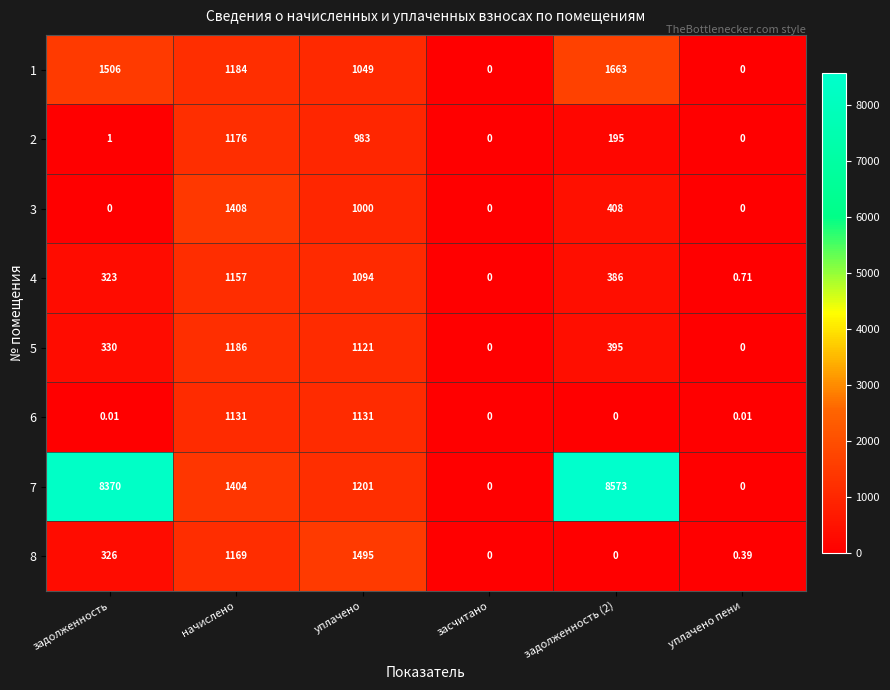

At which category is the sum across all series the highest?

задолженность (2)